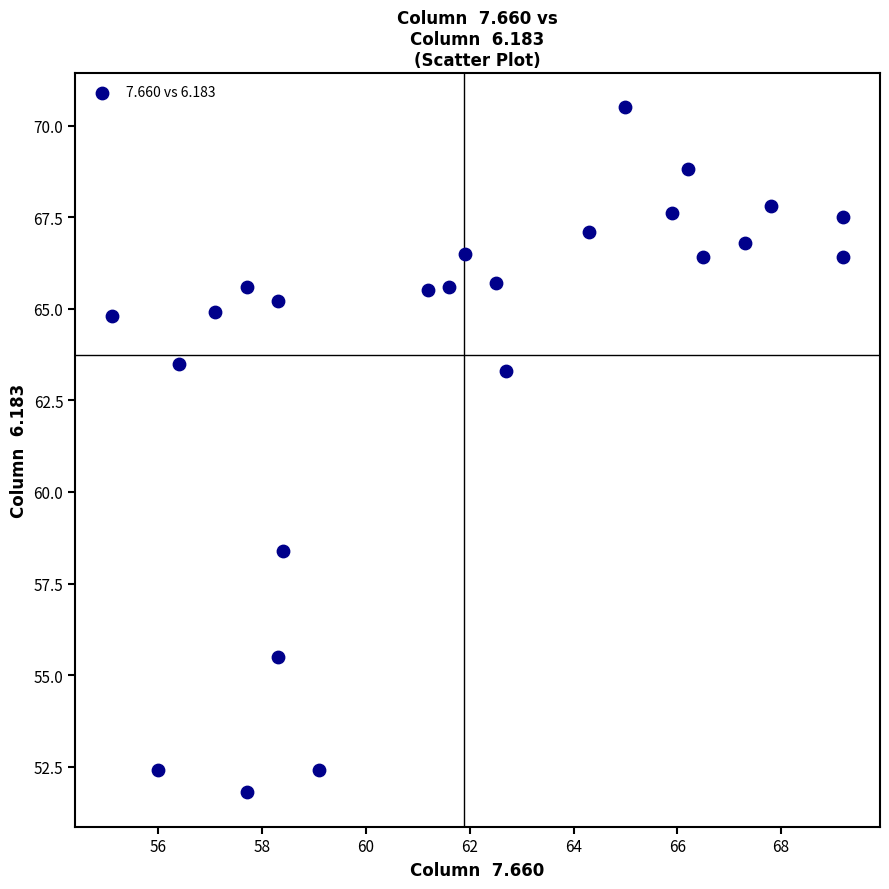

What is the range of X values (max minus min)?

14.1